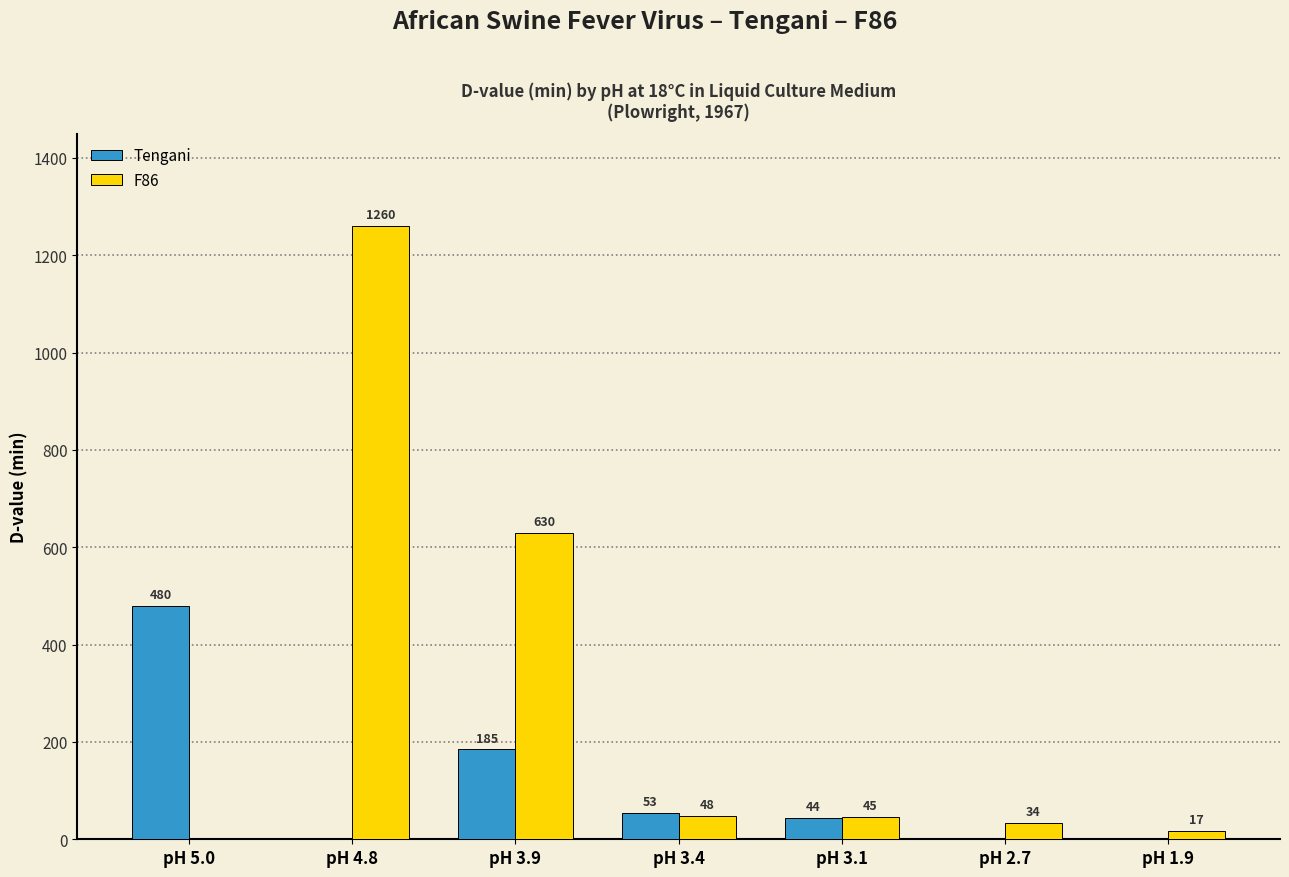

Count the number of categories in the chart.

7